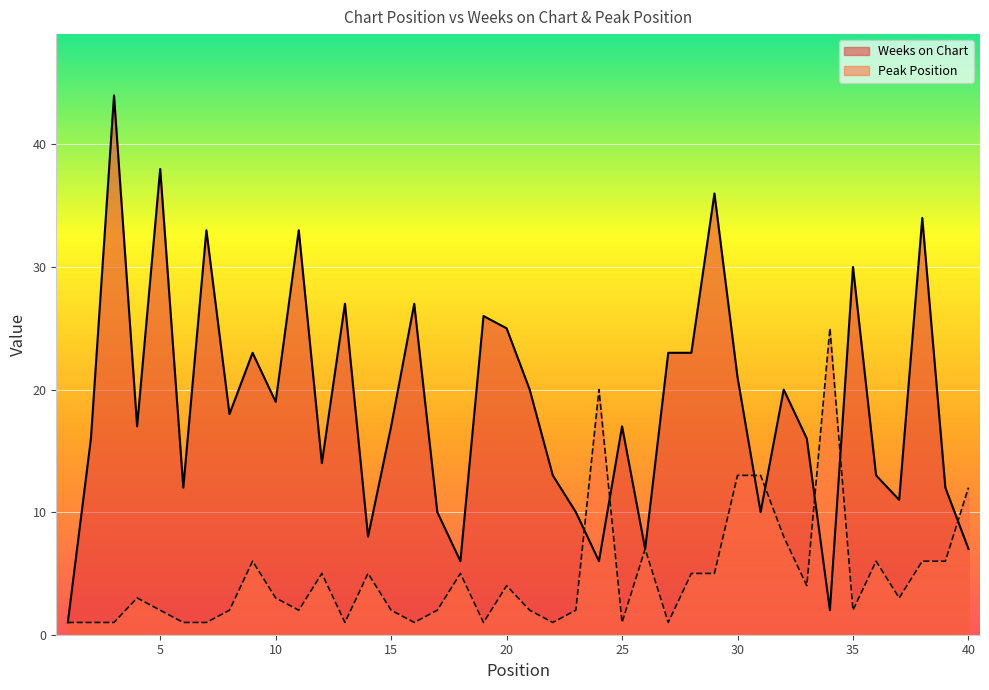

True or false: Peak Position has a value of 13 at 31.

True